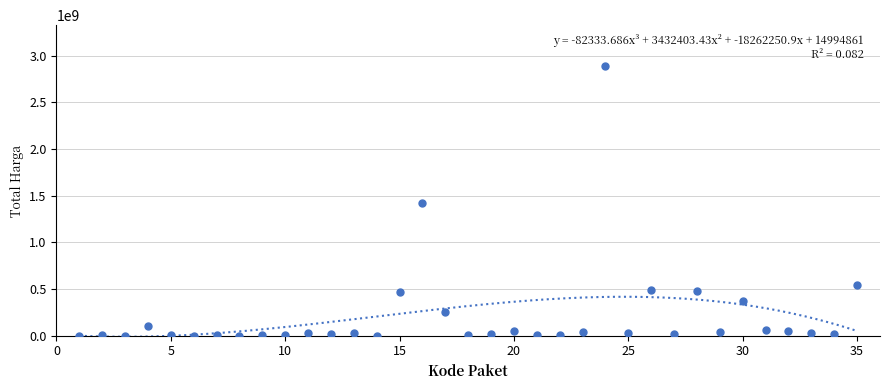

What is the range of Y values (max minus min)?

2892044000